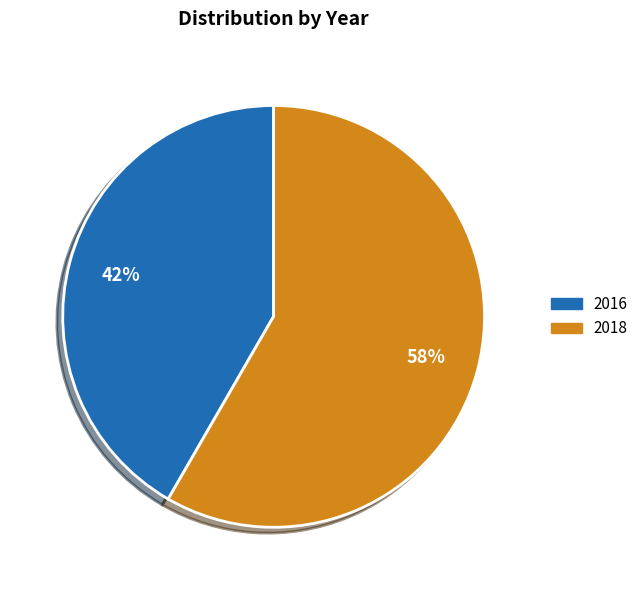

To the nearest percent, what percentage of the pie is 2016?

42%